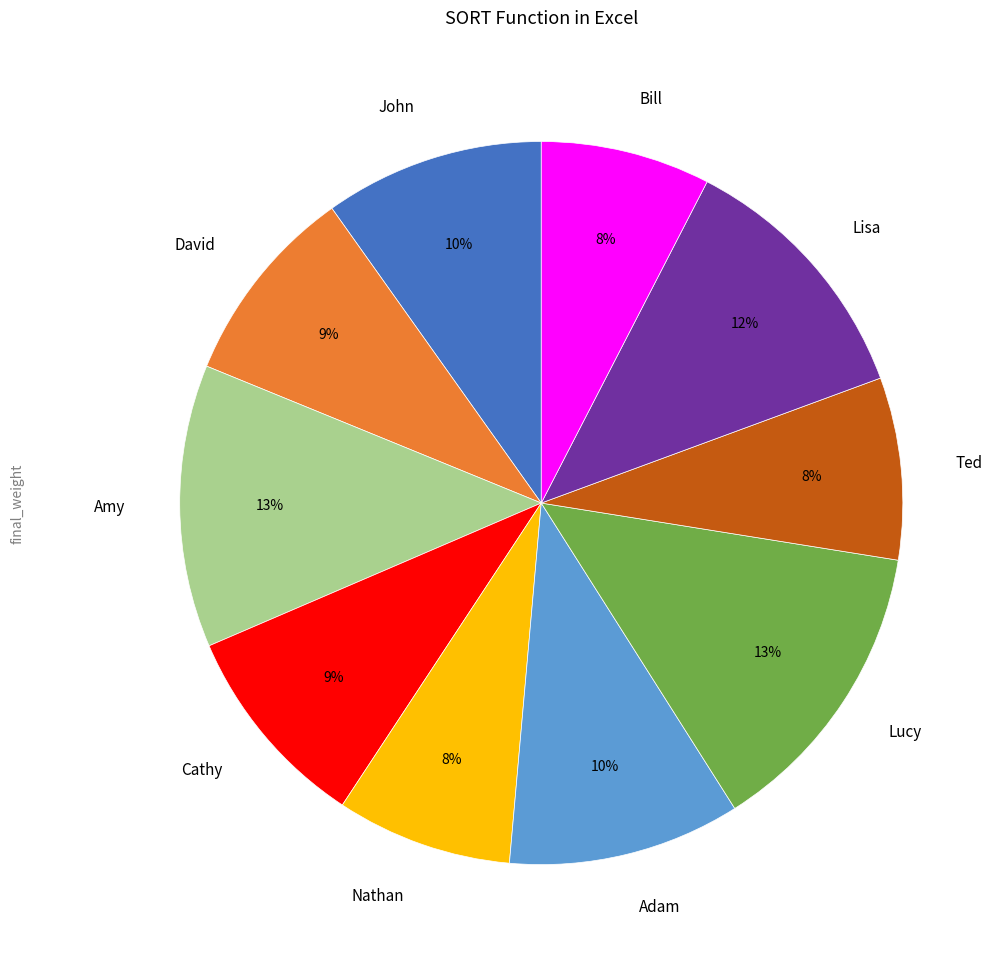

Is David the majority of the pie?

No